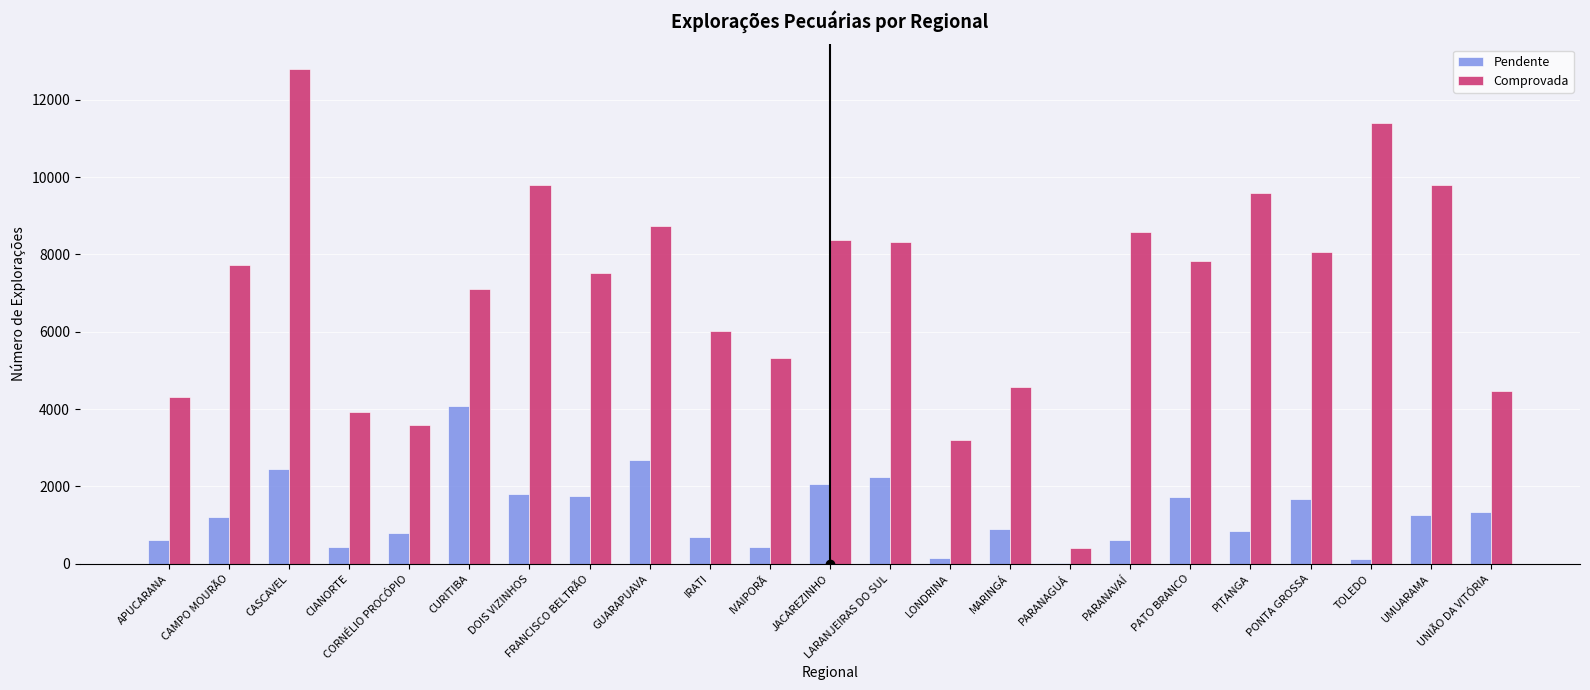

What is the greatest value displayed?

12792